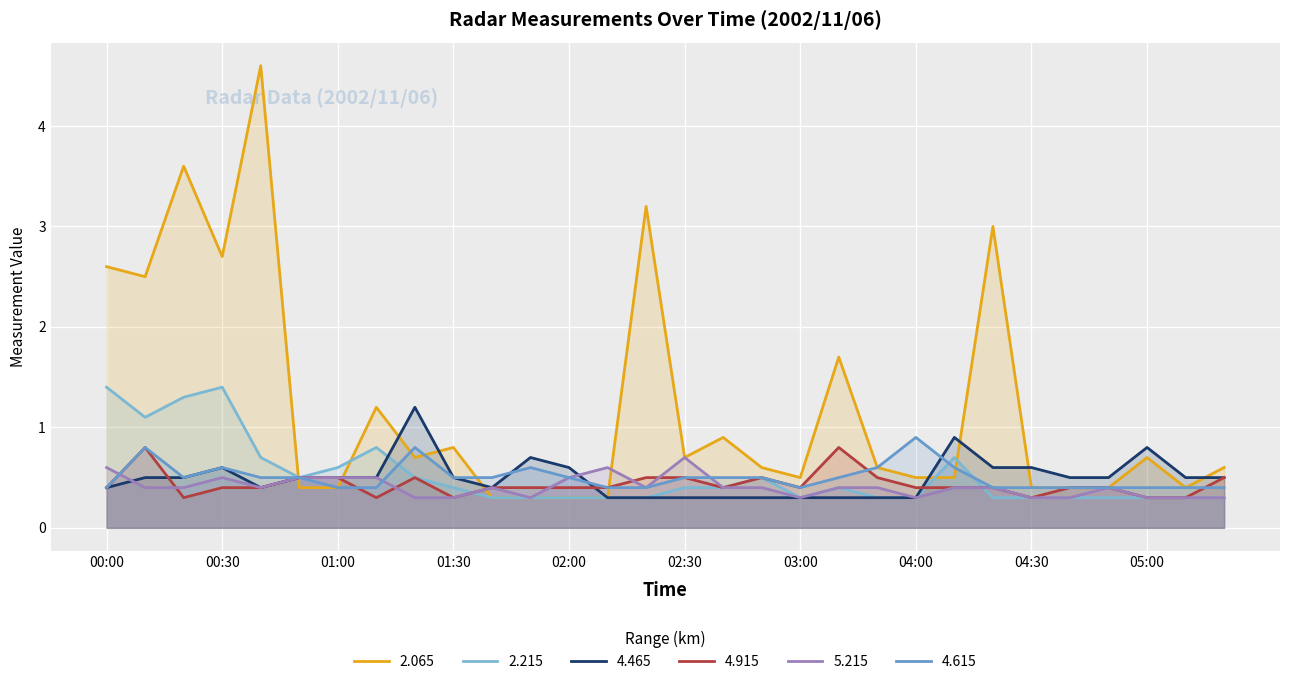

Which series has the largest range (max minus min)?

2.065